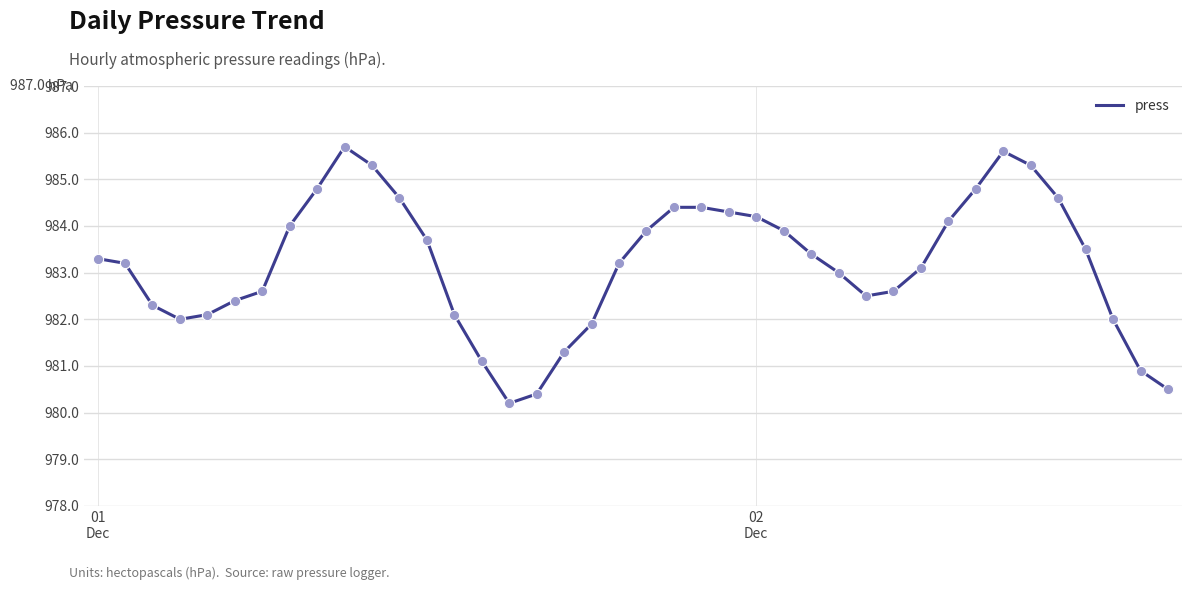

What is the difference between the maximum and minimum values?

5.5